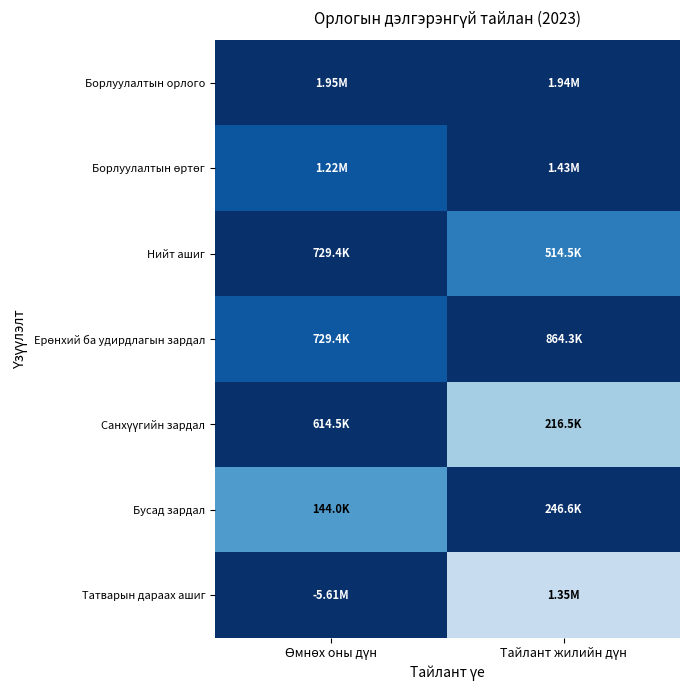

At how many categories does at least one series exceed 0?

2